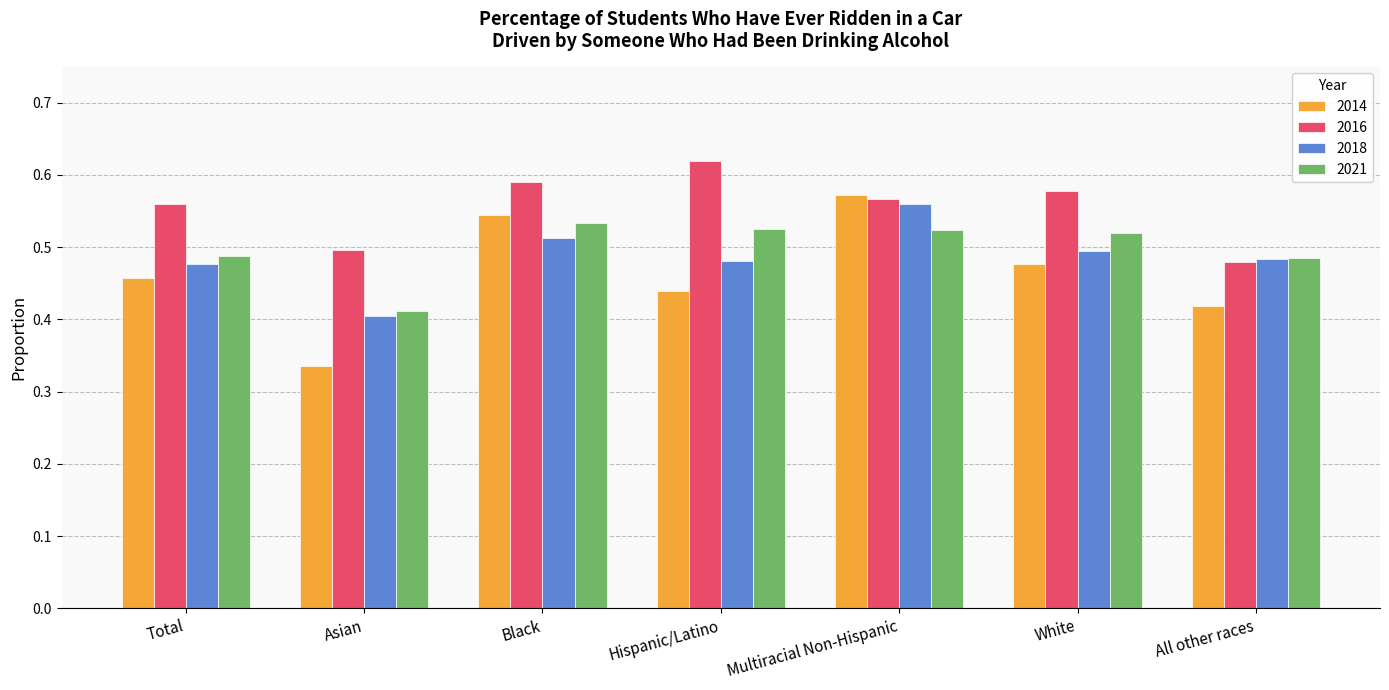

What is the total value across all series at Multiracial Non-Hispanic?

2.2